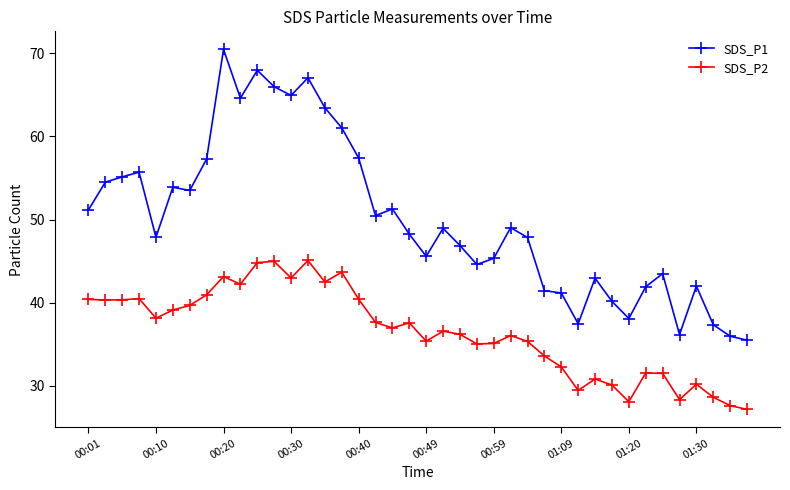

Which series has the widest spread of values?

SDS_P1